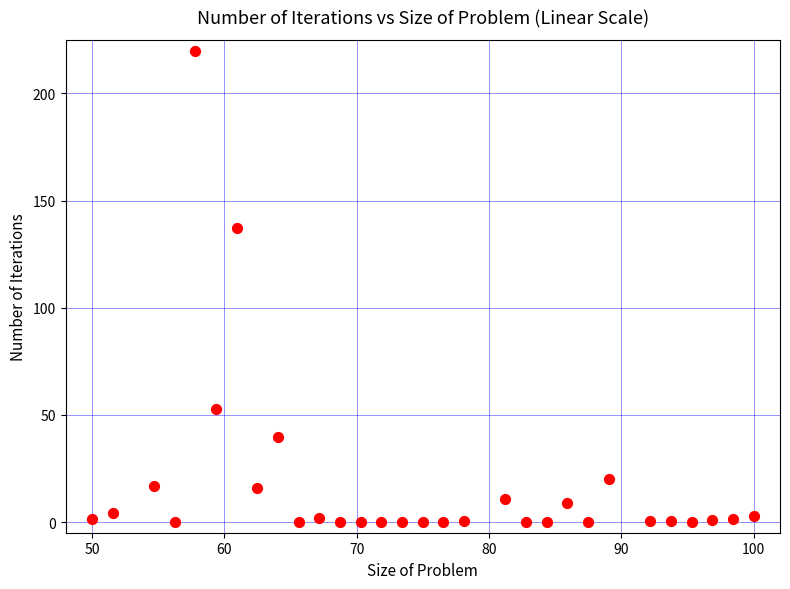

What Y value in the scatter plot is closest to 110?

137.4